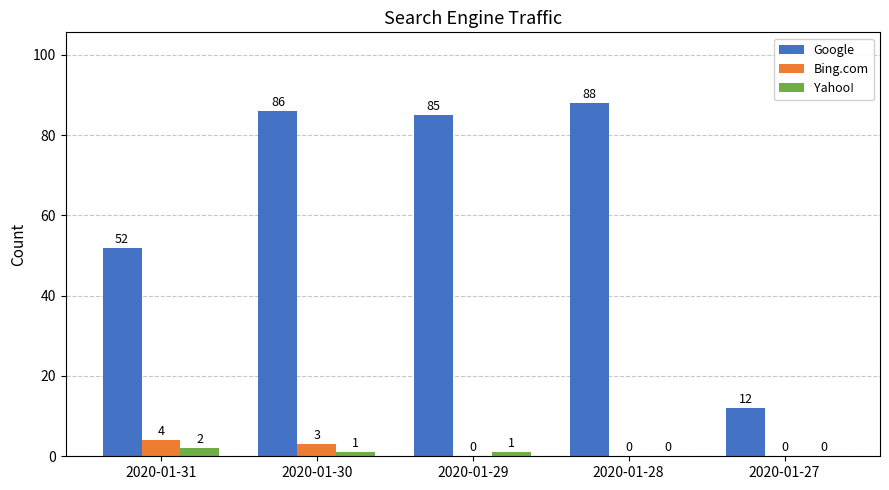

The value of Bing.com at 2020-01-27 is 0. True or false?

True